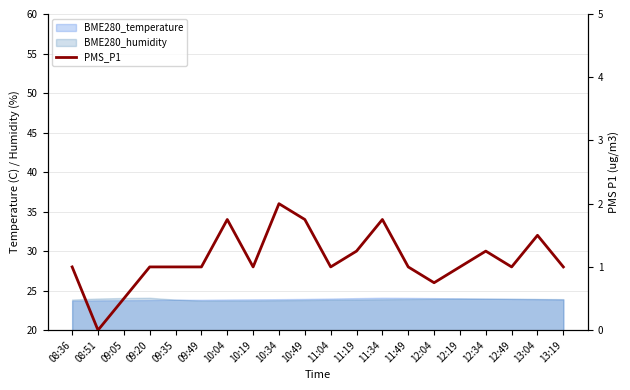

Rank the categories by value from highest to lowest.

10:34, 10:04, 10:49, 11:34, 13:04, 11:19, 12:34, 08:36, 09:20, 09:35, 09:49, 10:19, 11:04, 11:49, 12:19, 12:49, 13:19, 12:04, 09:05, 08:51